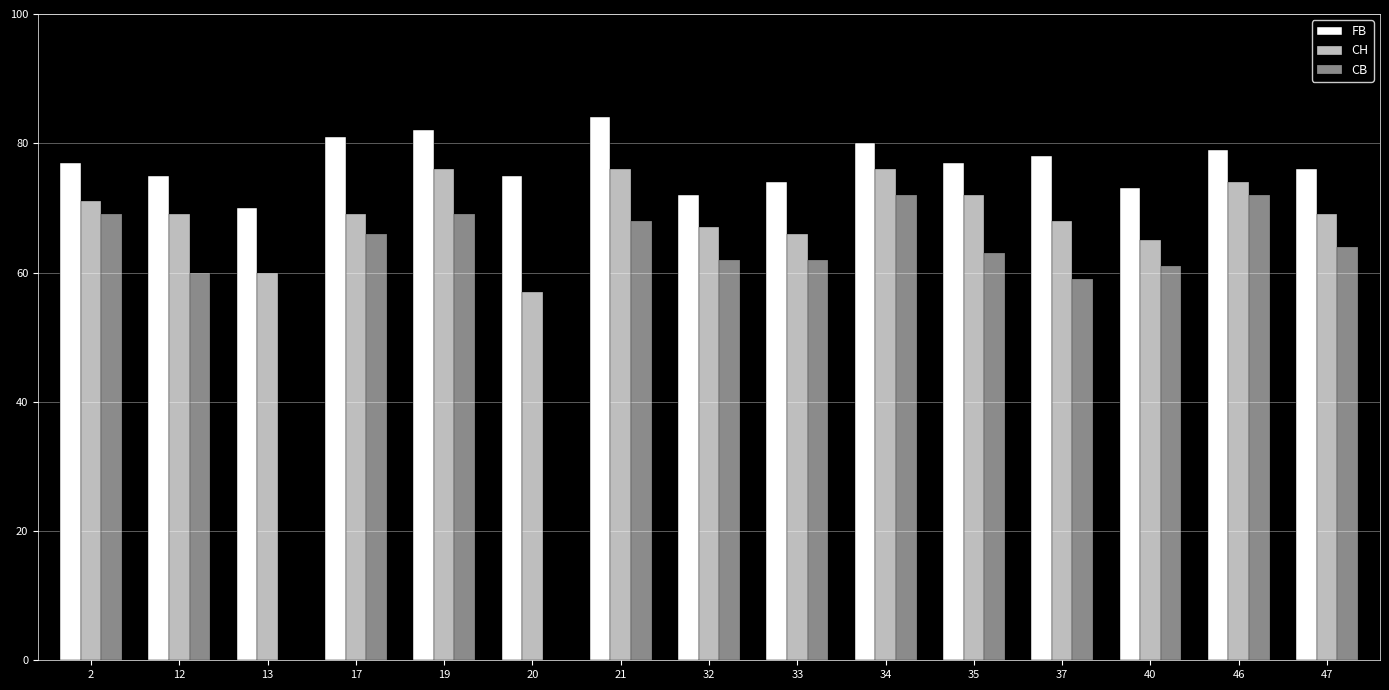

Which has a higher value, 34 or 19?

19